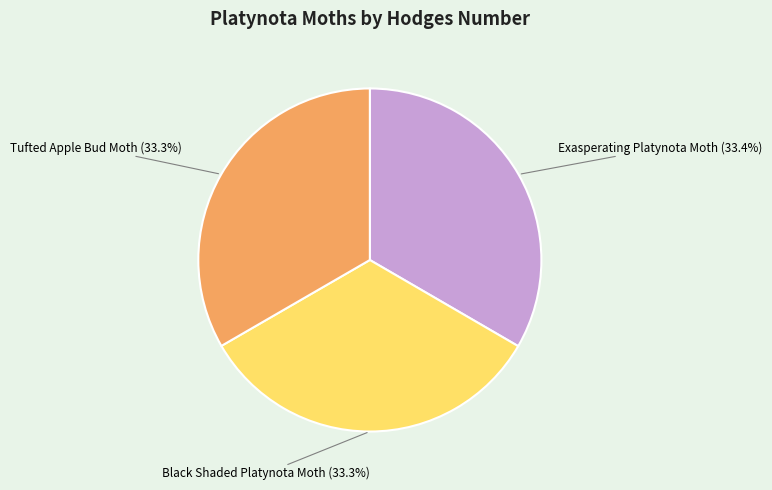

Is it true that Black Shaded Platynota Moth is 33% of the pie?

True